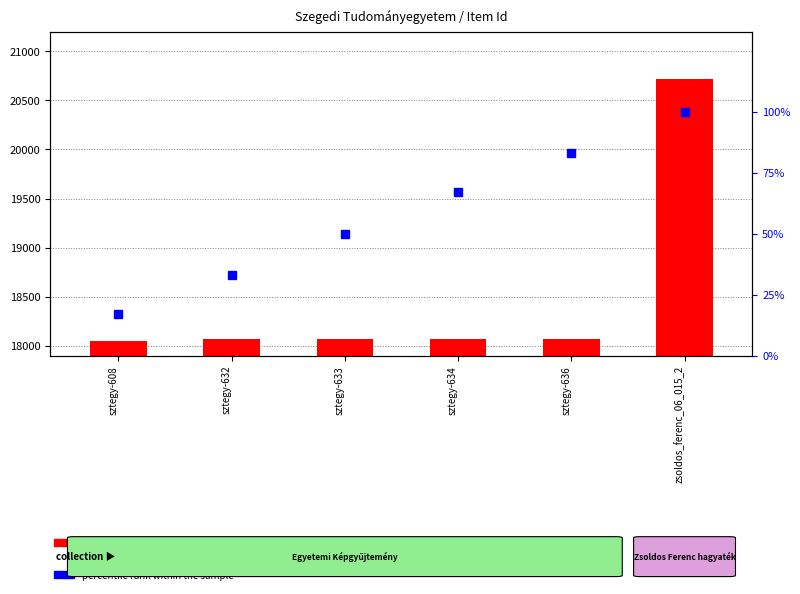

What are all the series names shown in the legend?

Item Id, percentile rank within the sample